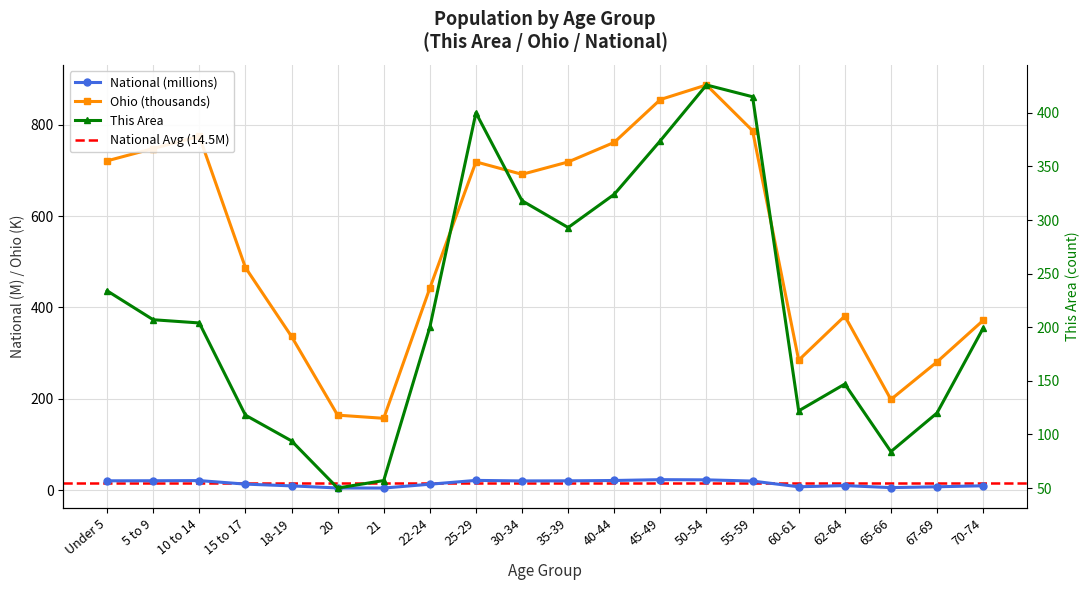

True or false: Ohio has a value of 487.3 at 15 to 17.

True